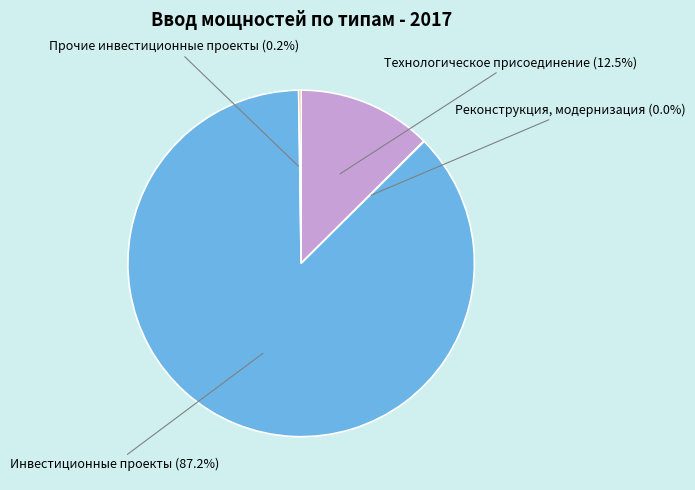

What percentage is NOT represented by Технологическое присоединение (12.5%)?

87.5%